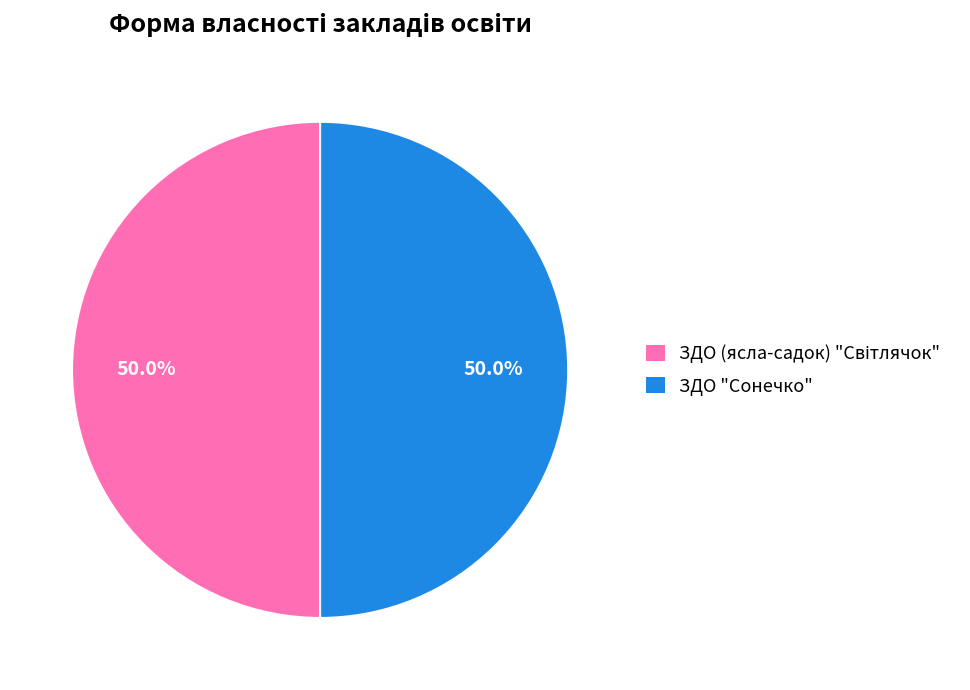

To the nearest percent, what portion does ЗДО "Сонечко" represent?

50%